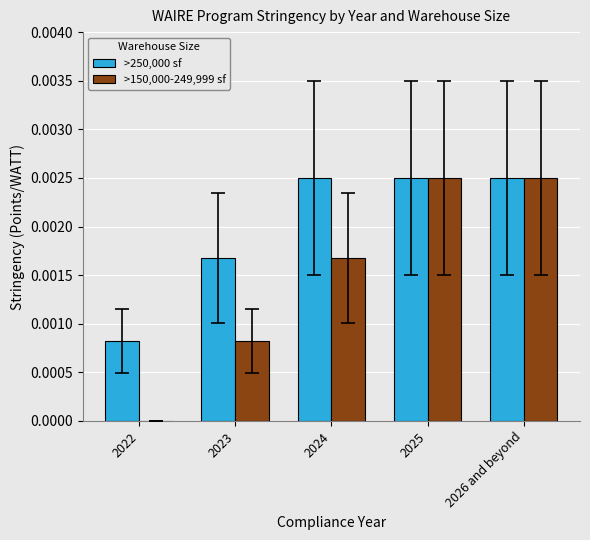

Is it true that >250,000 sf equals 0.0 at 2026 and beyond?

True